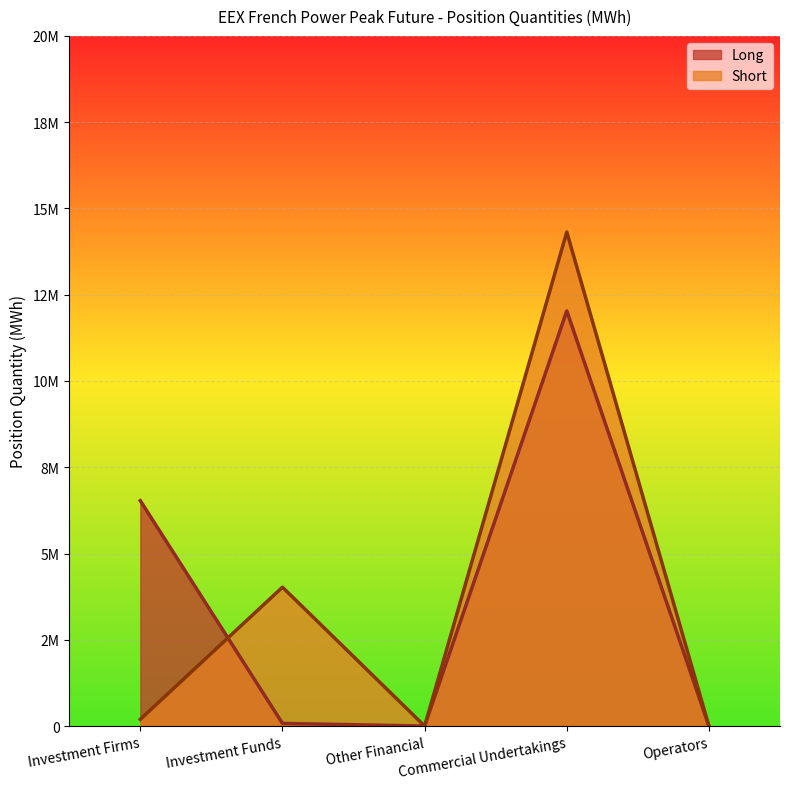

What are all the series names shown in the legend?

Long, Short